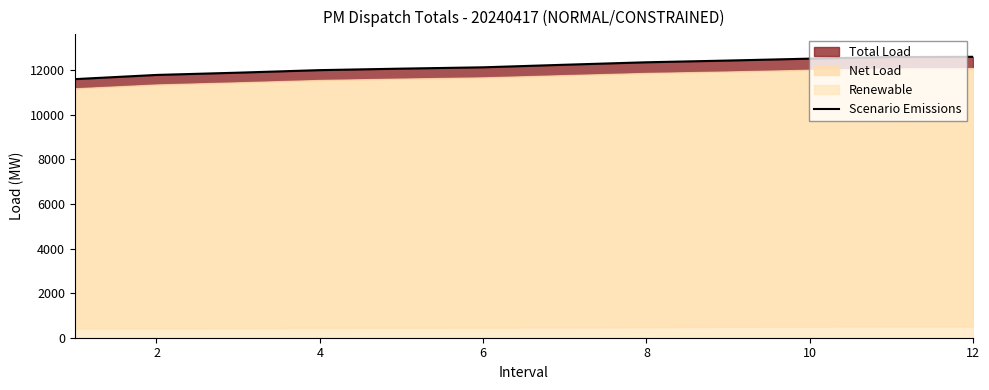

How many values exceed 12246?

6